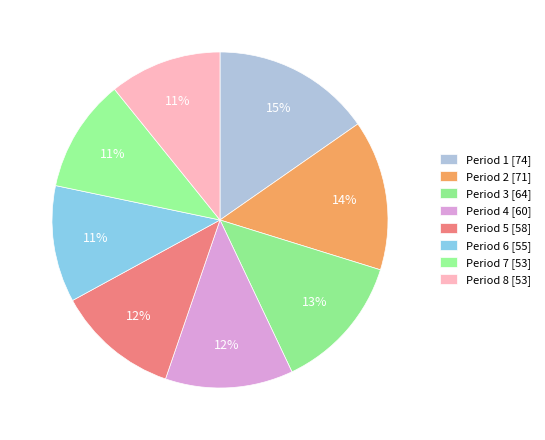

Count the number of slices in the pie.

8